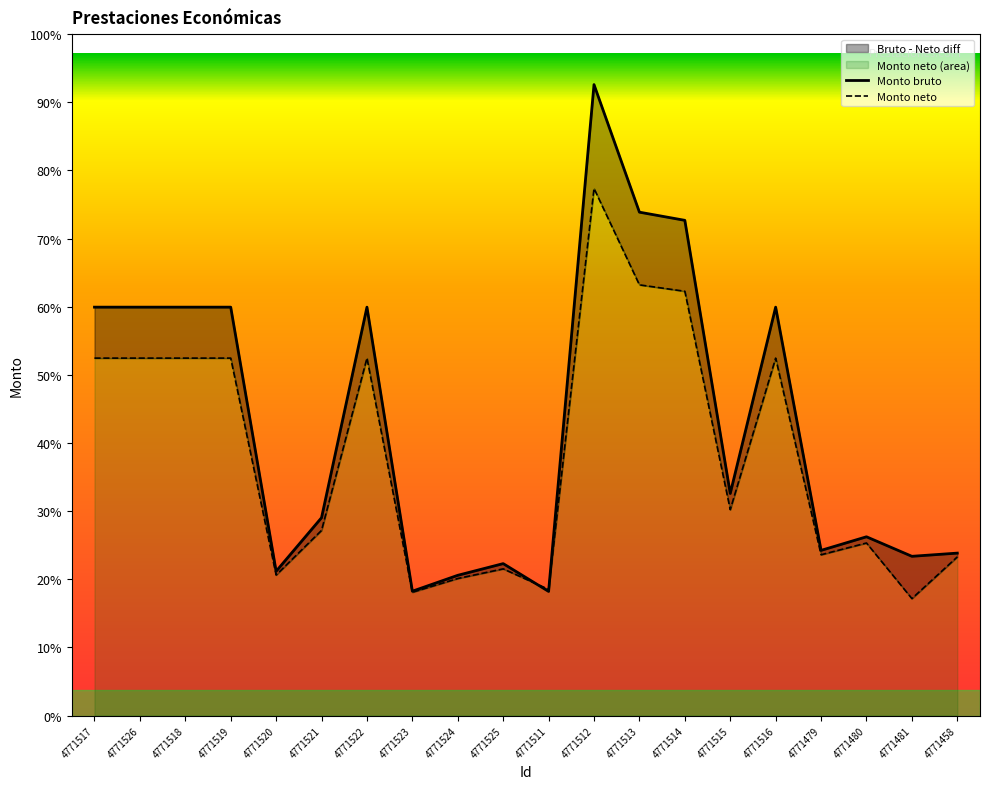

What is the label of the 12th point from the left?

4771512